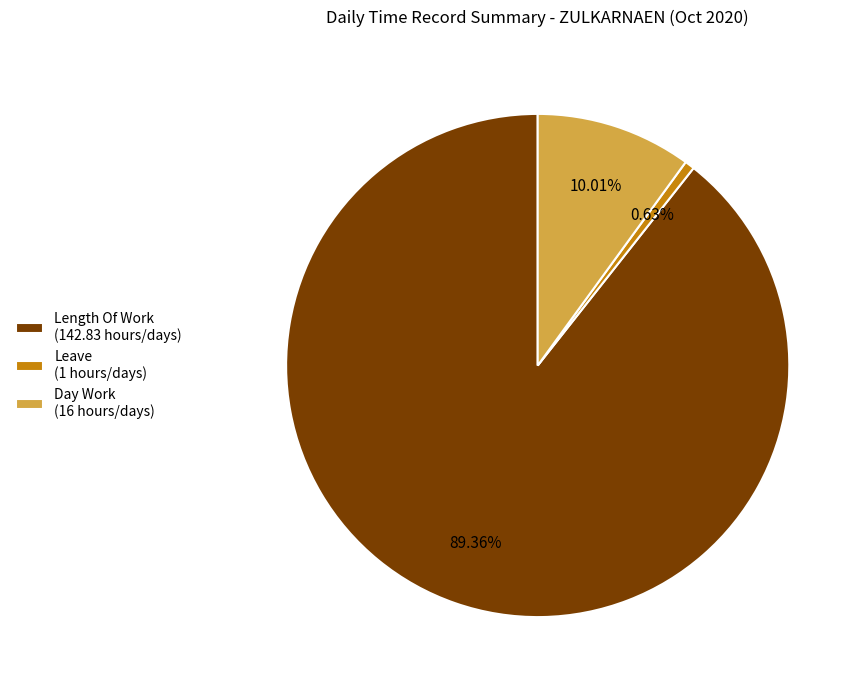

Do Length Of Work (142.83 hours/days) and Leave (1 hours/days) together represent more than half of the pie?

Yes